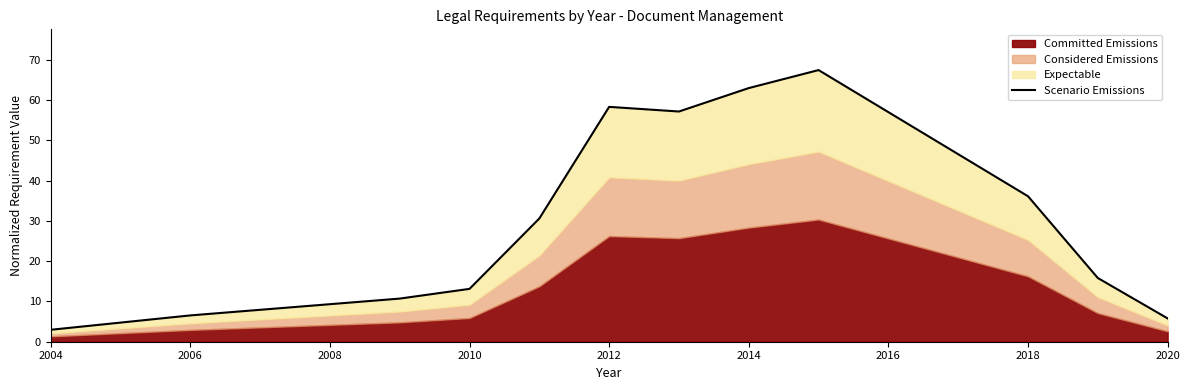

Reading left to right, extract all data points from this chart.

3.0	6.5	10.7	13.1	30.6	58.3	57.2	63.0	67.4	36.1	15.8	5.8